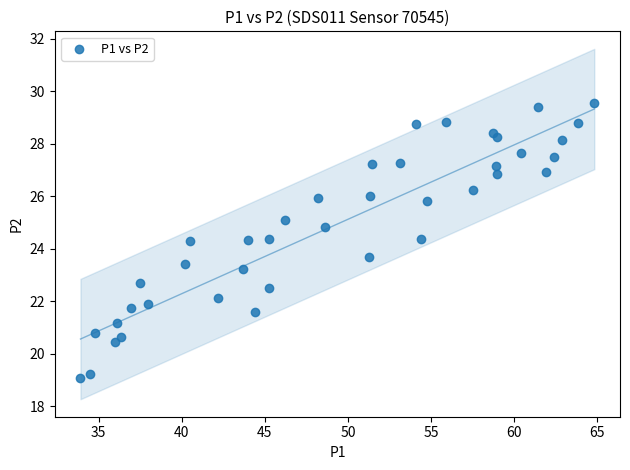

What is the range of Y values (max minus min)?

10.5